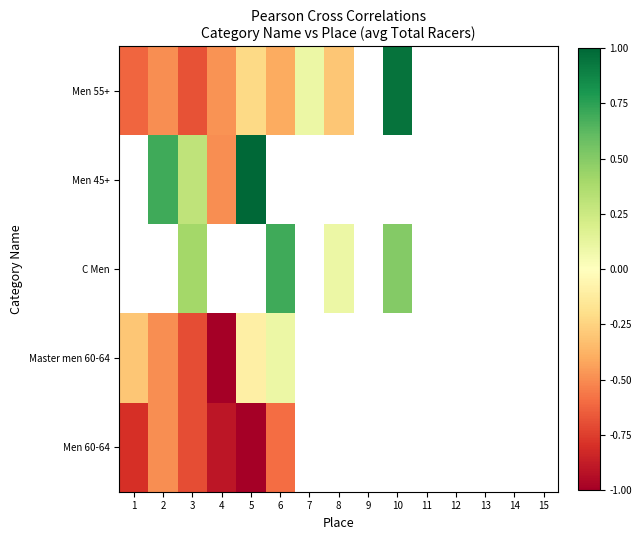

How many positive values does the Men 45+ series have?

3